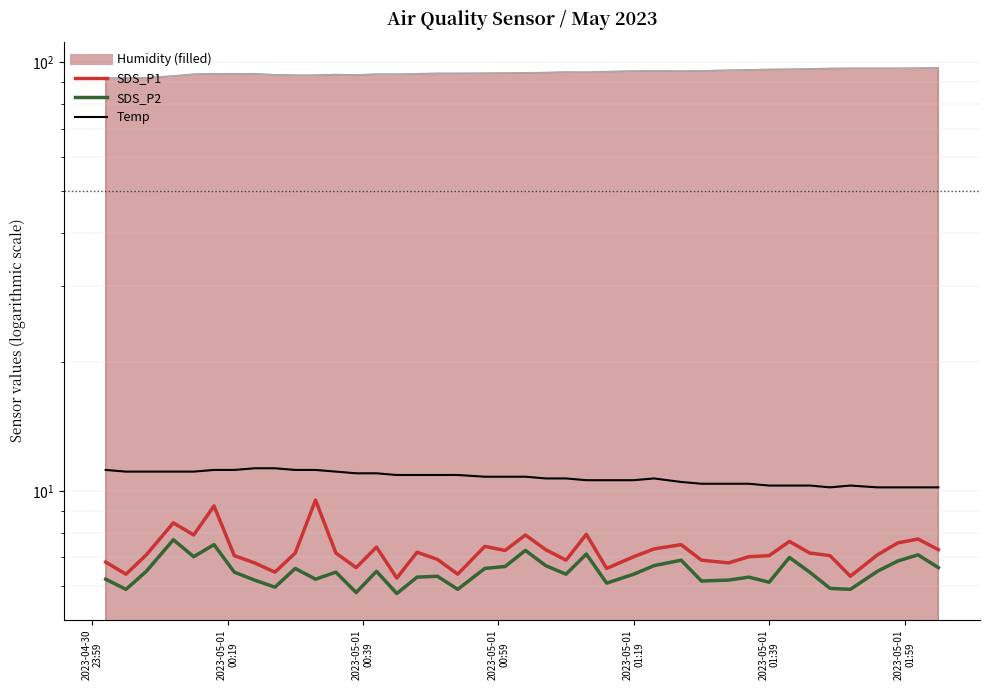

At how many categories does at least one series exceed 10?

40